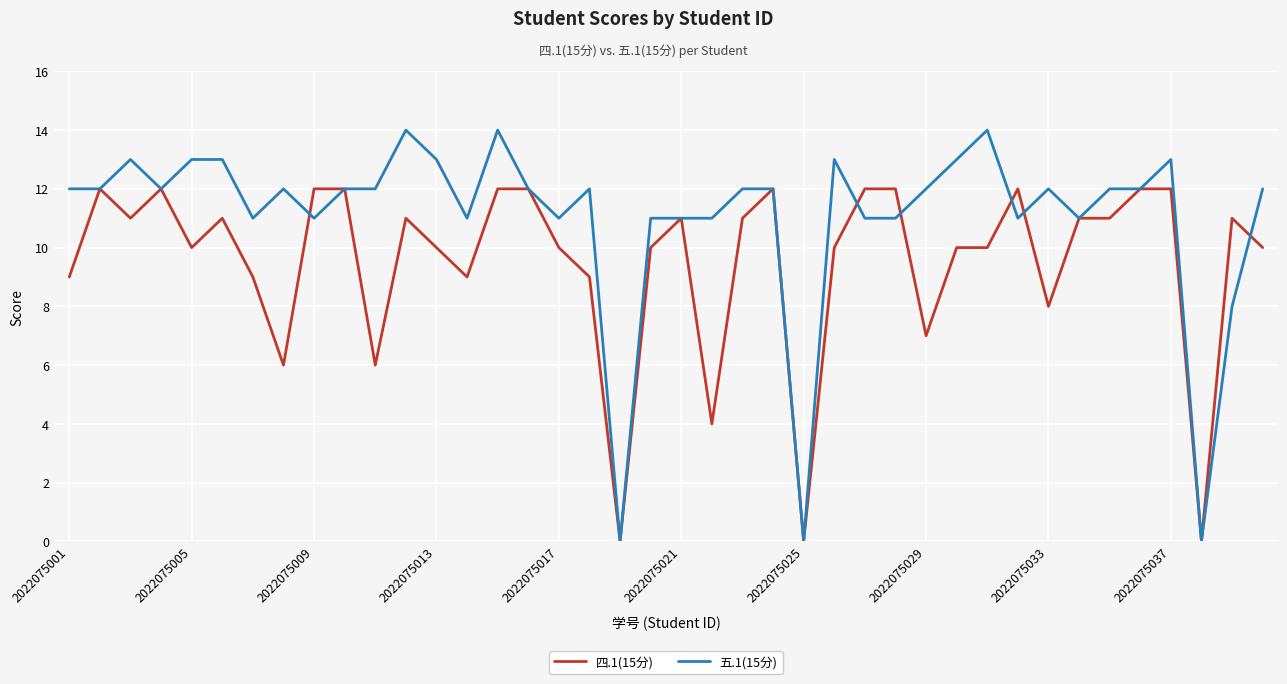

What is the maximum value for 五.1(15分)?

14